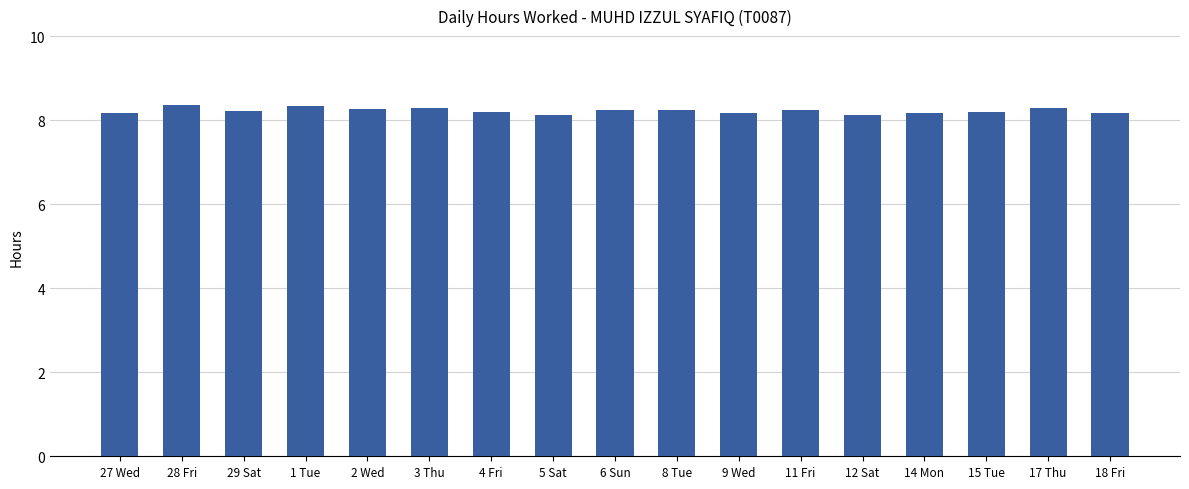

What is the approximate value at 4 Fri?

8.2